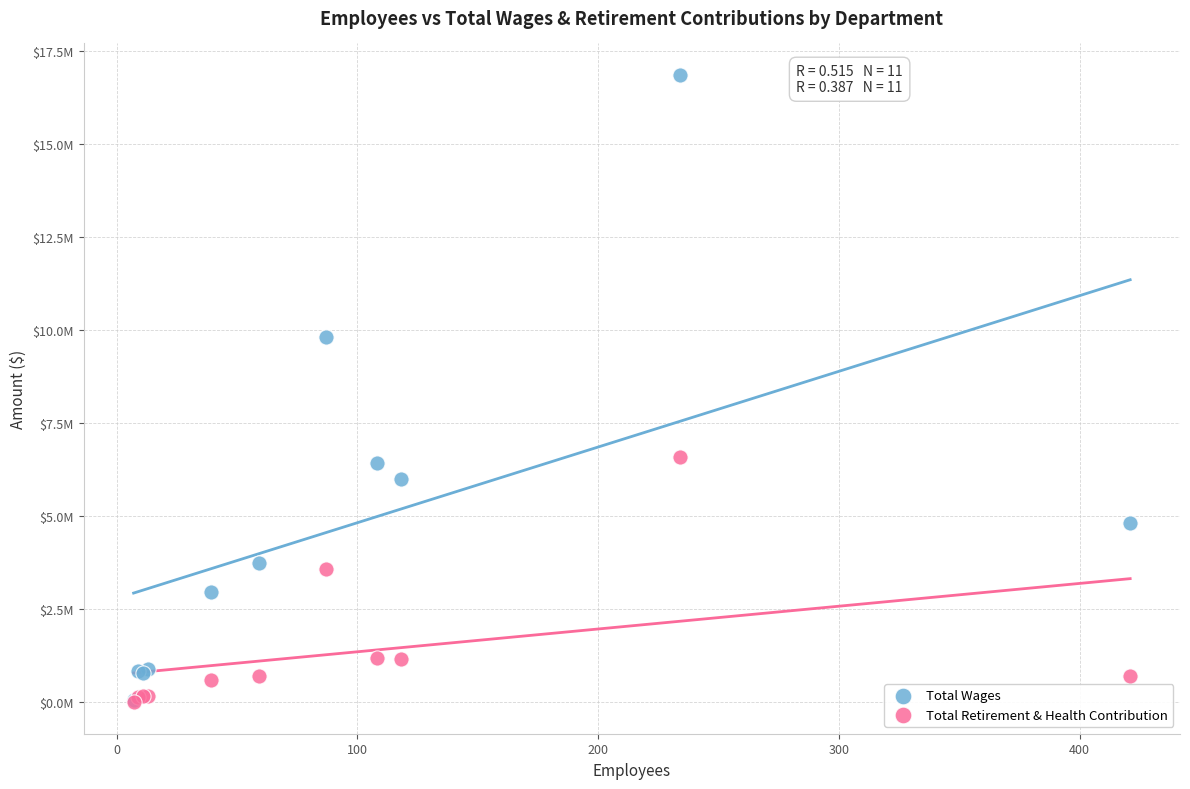

What are all the series names shown in the legend?

Total Wages, Total Retirement & Health Contribution